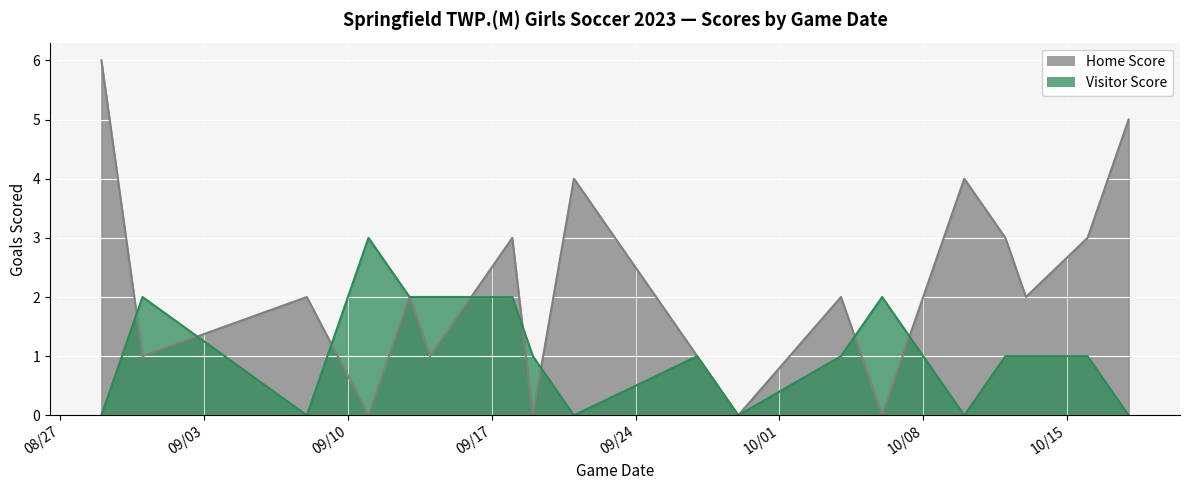

How many lines are shown in the chart?

2